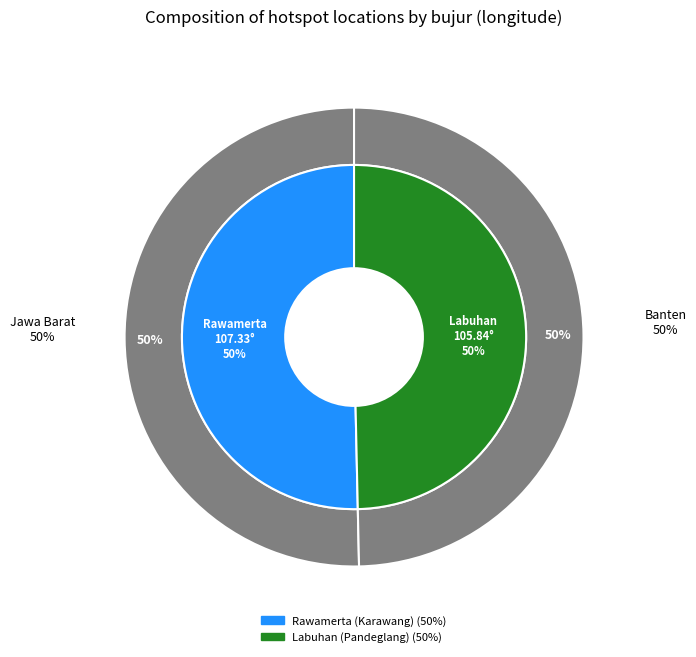

Which category accounts for the majority?

Rawamerta (Karawang)